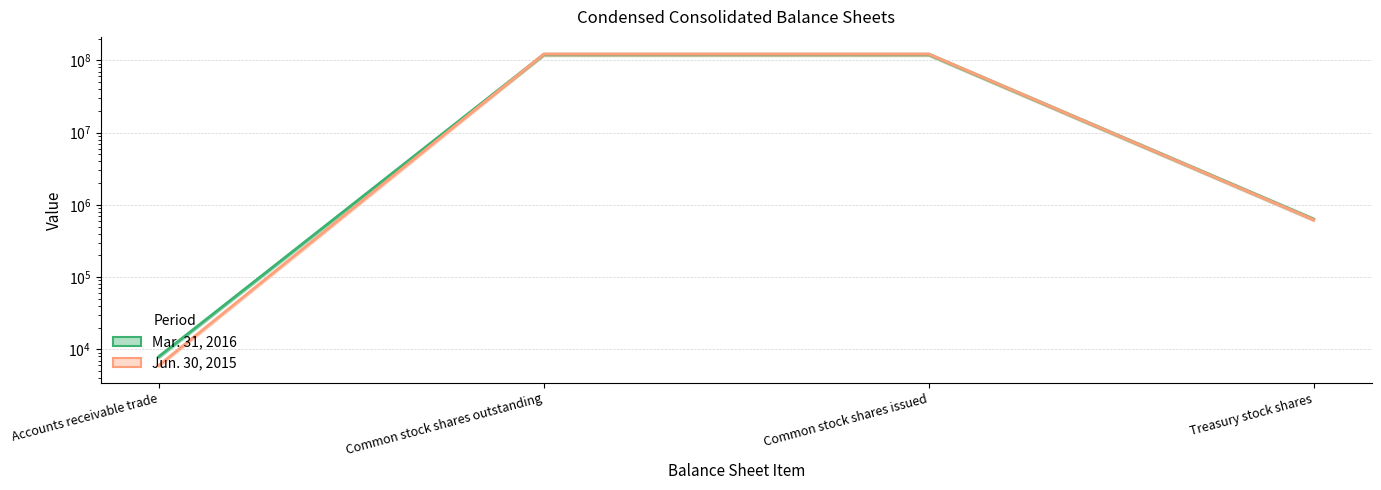

True or false: Mar. 31, 2016 line and Jun. 30, 2015 line intersect in this chart.

True